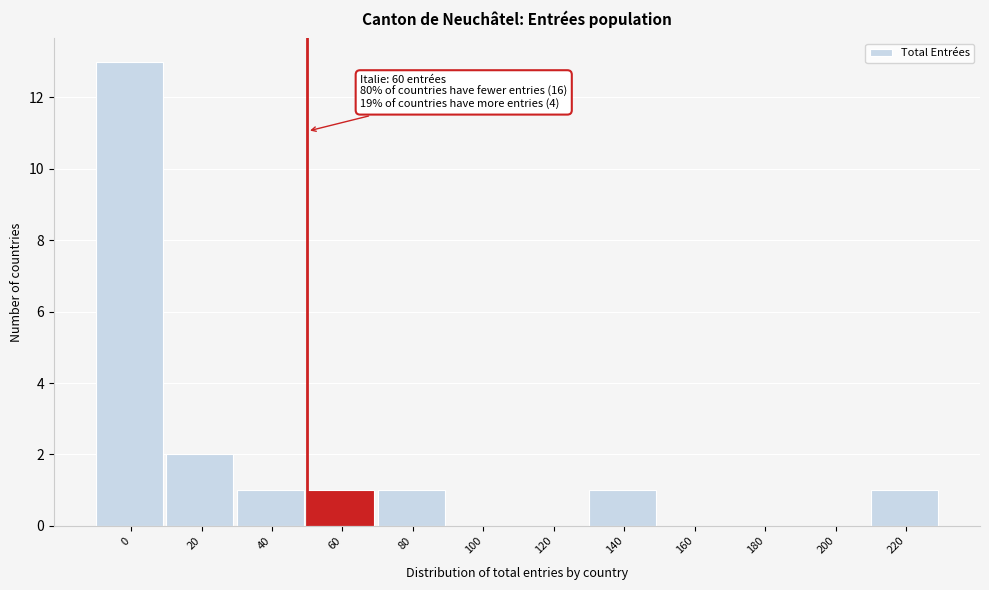

Reading left to right, list all the values displayed in this chart.

0=13	20=2	40=1	60=1	80=1	100=0	120=0	140=1	160=0	180=0	200=0	220=1